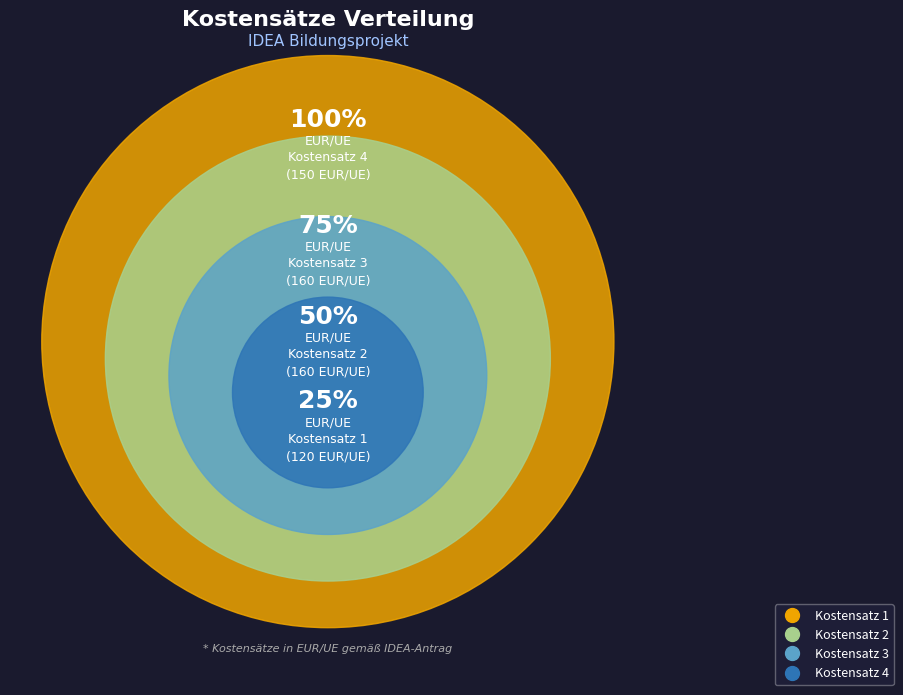

Is Kostensatz 2 the majority of the pie?

No